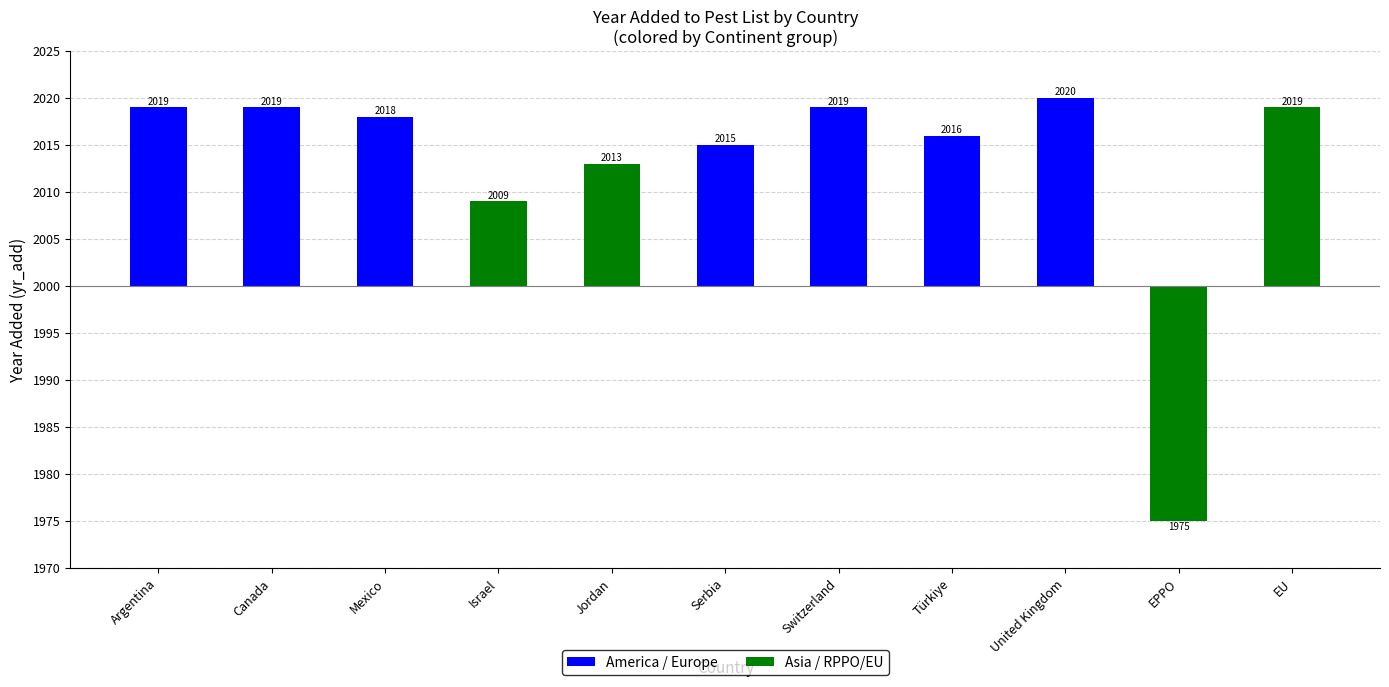

Does the chart contain any negative values?

Yes